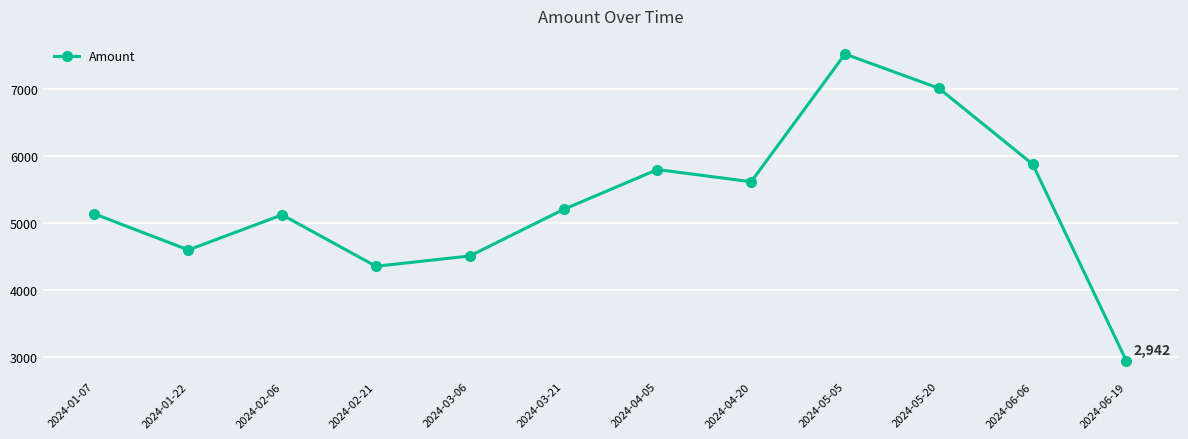

What is the sum of all values?

63701.4